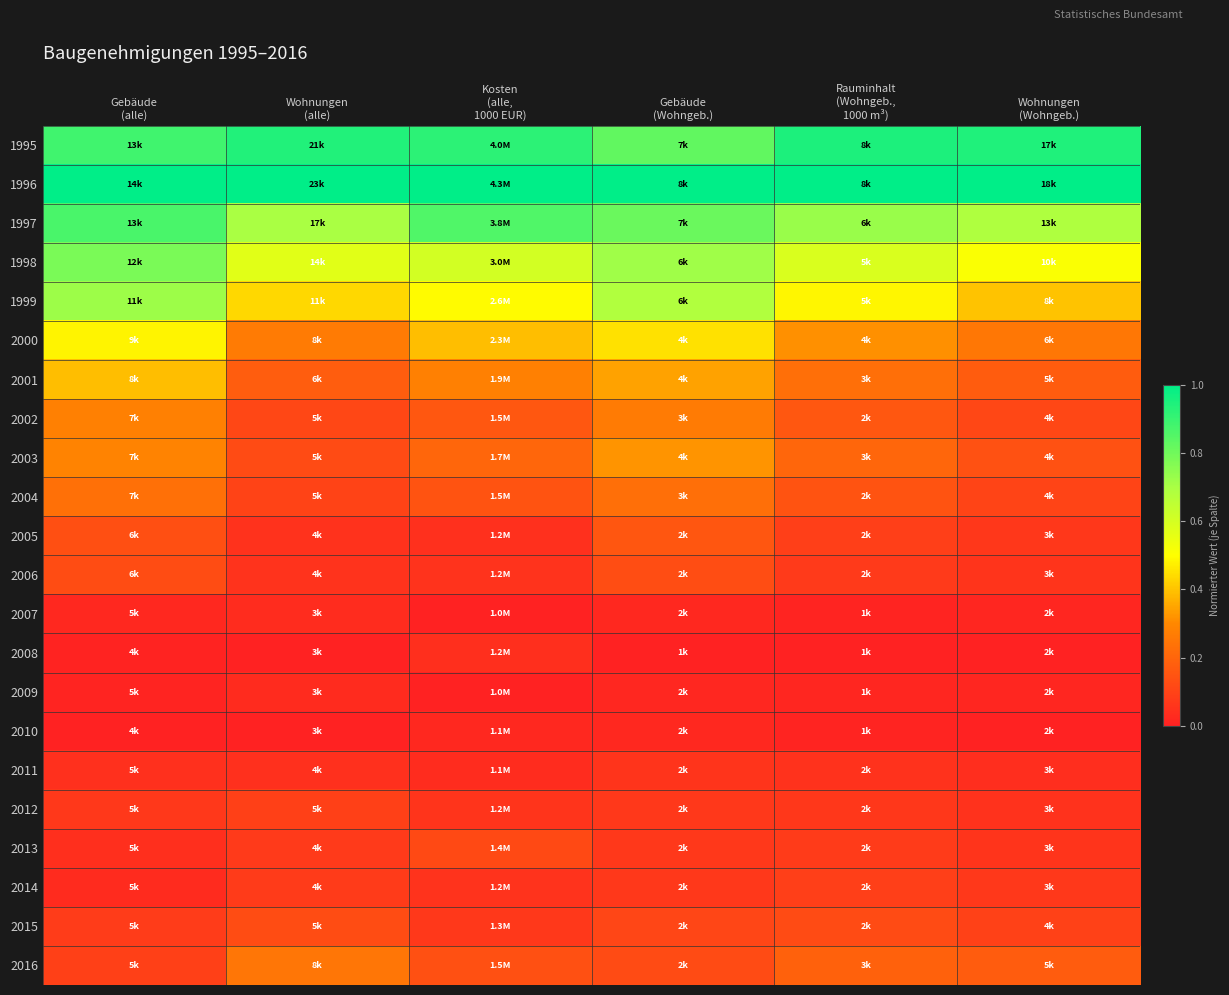

Reading left to right, list all the values displayed in this chart.

1995: Gebäude
(alle)=0.9	Wohnungen
(alle)=0.9	Kosten
(alle,
1000 EUR)=0.9	Gebäude
(Wohngeb.)=0.8	Rauminhalt
(Wohngeb.,
1000 m³)=0.9	Wohnungen
(Wohngeb.)=0.9
1996: Gebäude
(alle)=1.0	Wohnungen
(alle)=1.0	Kosten
(alle,
1000 EUR)=1.0	Gebäude
(Wohngeb.)=1.0	Rauminhalt
(Wohngeb.,
1000 m³)=1.0	Wohnungen
(Wohngeb.)=1.0
1997: Gebäude
(alle)=0.9	Wohnungen
(alle)=0.7	Kosten
(alle,
1000 EUR)=0.9	Gebäude
(Wohngeb.)=0.8	Rauminhalt
(Wohngeb.,
1000 m³)=0.7	Wohnungen
(Wohngeb.)=0.7
1998: Gebäude
(alle)=0.8	Wohnungen
(alle)=0.6	Kosten
(alle,
1000 EUR)=0.6	Gebäude
(Wohngeb.)=0.7	Rauminhalt
(Wohngeb.,
1000 m³)=0.6	Wohnungen
(Wohngeb.)=0.5
1999: Gebäude
(alle)=0.7	Wohnungen
(alle)=0.4	Kosten
(alle,
1000 EUR)=0.5	Gebäude
(Wohngeb.)=0.7	Rauminhalt
(Wohngeb.,
1000 m³)=0.5	Wohnungen
(Wohngeb.)=0.4
2000: Gebäude
(alle)=0.5	Wohnungen
(alle)=0.3	Kosten
(alle,
1000 EUR)=0.4	Gebäude
(Wohngeb.)=0.5	Rauminhalt
(Wohngeb.,
1000 m³)=0.3	Wohnungen
(Wohngeb.)=0.3
2001: Gebäude
(alle)=0.4	Wohnungen
(alle)=0.2	Kosten
(alle,
1000 EUR)=0.3	Gebäude
(Wohngeb.)=0.3	Rauminhalt
(Wohngeb.,
1000 m³)=0.2	Wohnungen
(Wohngeb.)=0.2
2002: Gebäude
(alle)=0.3	Wohnungen
(alle)=0.1	Kosten
(alle,
1000 EUR)=0.2	Gebäude
(Wohngeb.)=0.3	Rauminhalt
(Wohngeb.,
1000 m³)=0.2	Wohnungen
(Wohngeb.)=0.1
2003: Gebäude
(alle)=0.3	Wohnungen
(alle)=0.1	Kosten
(alle,
1000 EUR)=0.2	Gebäude
(Wohngeb.)=0.3	Rauminhalt
(Wohngeb.,
1000 m³)=0.2	Wohnungen
(Wohngeb.)=0.1
2004: Gebäude
(alle)=0.2	Wohnungen
(alle)=0.1	Kosten
(alle,
1000 EUR)=0.1	Gebäude
(Wohngeb.)=0.2	Rauminhalt
(Wohngeb.,
1000 m³)=0.1	Wohnungen
(Wohngeb.)=0.1
2005: Gebäude
(alle)=0.1	Wohnungen
(alle)=0.1	Kosten
(alle,
1000 EUR)=0.0	Gebäude
(Wohngeb.)=0.2	Rauminhalt
(Wohngeb.,
1000 m³)=0.1	Wohnungen
(Wohngeb.)=0.1
2006: Gebäude
(alle)=0.1	Wohnungen
(alle)=0.1	Kosten
(alle,
1000 EUR)=0.1	Gebäude
(Wohngeb.)=0.1	Rauminhalt
(Wohngeb.,
1000 m³)=0.1	Wohnungen
(Wohngeb.)=0.1
2007: Gebäude
(alle)=0.0	Wohnungen
(alle)=0.0	Kosten
(alle,
1000 EUR)=0.0	Gebäude
(Wohngeb.)=0.0	Rauminhalt
(Wohngeb.,
1000 m³)=0.0	Wohnungen
(Wohngeb.)=0.0
2008: Gebäude
(alle)=0.0	Wohnungen
(alle)=0.0	Kosten
(alle,
1000 EUR)=0.0	Gebäude
(Wohngeb.)=0.0	Rauminhalt
(Wohngeb.,
1000 m³)=0.0	Wohnungen
(Wohngeb.)=0.0
2009: Gebäude
(alle)=0.0	Wohnungen
(alle)=0.0	Kosten
(alle,
1000 EUR)=0.0	Gebäude
(Wohngeb.)=0.0	Rauminhalt
(Wohngeb.,
1000 m³)=0.0	Wohnungen
(Wohngeb.)=0.0
2010: Gebäude
(alle)=0.0	Wohnungen
(alle)=0.0	Kosten
(alle,
1000 EUR)=0.0	Gebäude
(Wohngeb.)=0.0	Rauminhalt
(Wohngeb.,
1000 m³)=0.0	Wohnungen
(Wohngeb.)=0.0
2011: Gebäude
(alle)=0.0	Wohnungen
(alle)=0.0	Kosten
(alle,
1000 EUR)=0.0	Gebäude
(Wohngeb.)=0.1	Rauminhalt
(Wohngeb.,
1000 m³)=0.1	Wohnungen
(Wohngeb.)=0.0
2012: Gebäude
(alle)=0.1	Wohnungen
(alle)=0.1	Kosten
(alle,
1000 EUR)=0.1	Gebäude
(Wohngeb.)=0.1	Rauminhalt
(Wohngeb.,
1000 m³)=0.1	Wohnungen
(Wohngeb.)=0.1
2013: Gebäude
(alle)=0.0	Wohnungen
(alle)=0.1	Kosten
(alle,
1000 EUR)=0.1	Gebäude
(Wohngeb.)=0.1	Rauminhalt
(Wohngeb.,
1000 m³)=0.1	Wohnungen
(Wohngeb.)=0.1
2014: Gebäude
(alle)=0.0	Wohnungen
(alle)=0.1	Kosten
(alle,
1000 EUR)=0.1	Gebäude
(Wohngeb.)=0.1	Rauminhalt
(Wohngeb.,
1000 m³)=0.1	Wohnungen
(Wohngeb.)=0.1
2015: Gebäude
(alle)=0.1	Wohnungen
(alle)=0.1	Kosten
(alle,
1000 EUR)=0.1	Gebäude
(Wohngeb.)=0.1	Rauminhalt
(Wohngeb.,
1000 m³)=0.1	Wohnungen
(Wohngeb.)=0.1
2016: Gebäude
(alle)=0.1	Wohnungen
(alle)=0.2	Kosten
(alle,
1000 EUR)=0.1	Gebäude
(Wohngeb.)=0.1	Rauminhalt
(Wohngeb.,
1000 m³)=0.2	Wohnungen
(Wohngeb.)=0.2